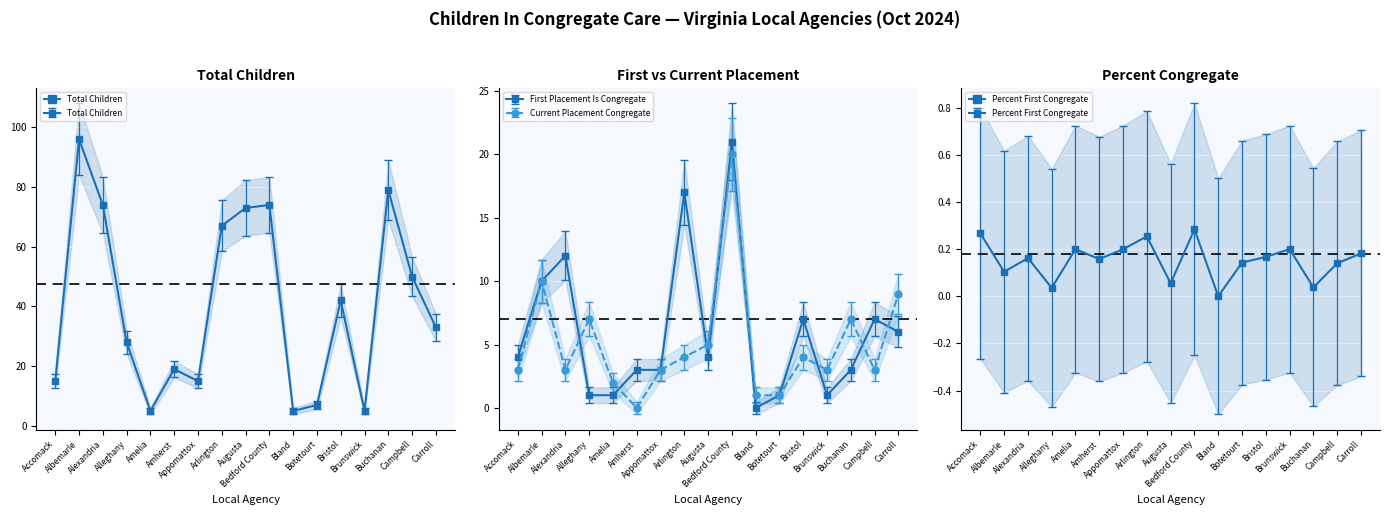

What is the maximum value shown in the chart?

96.0